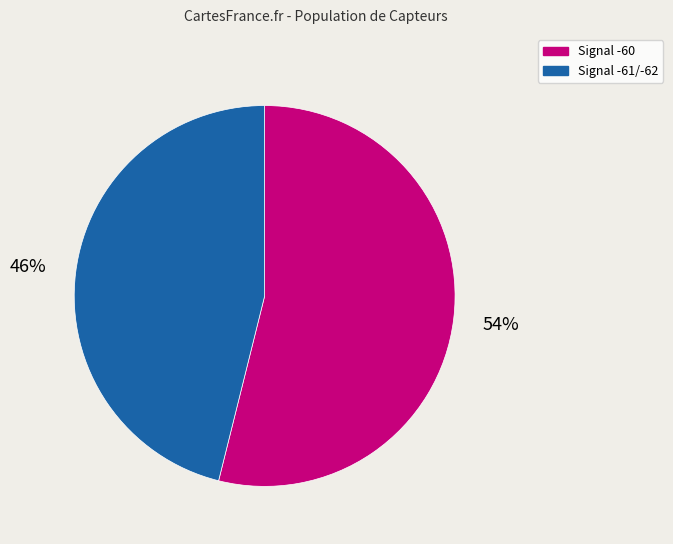

Is there any slice that represents more than half of the pie?

Yes